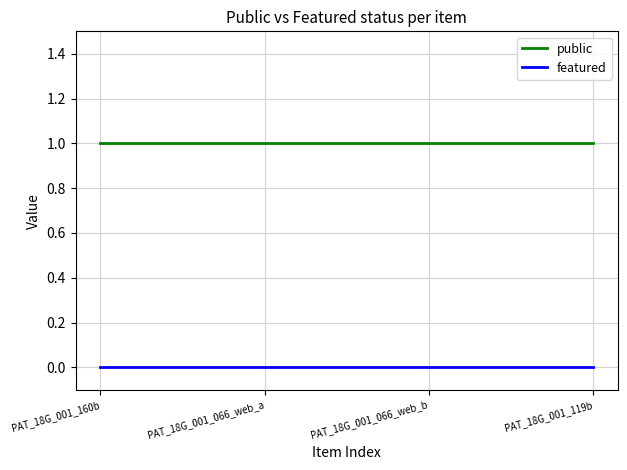

True or false: featured has more than 2 points higher than both neighbors.

False